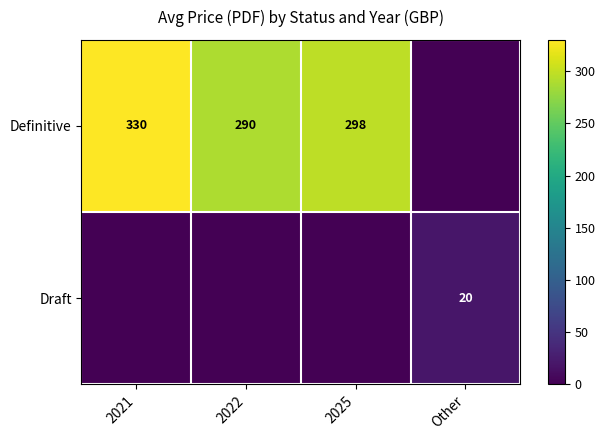

Is it true that Definitive equals 84.4 at 2025?

False